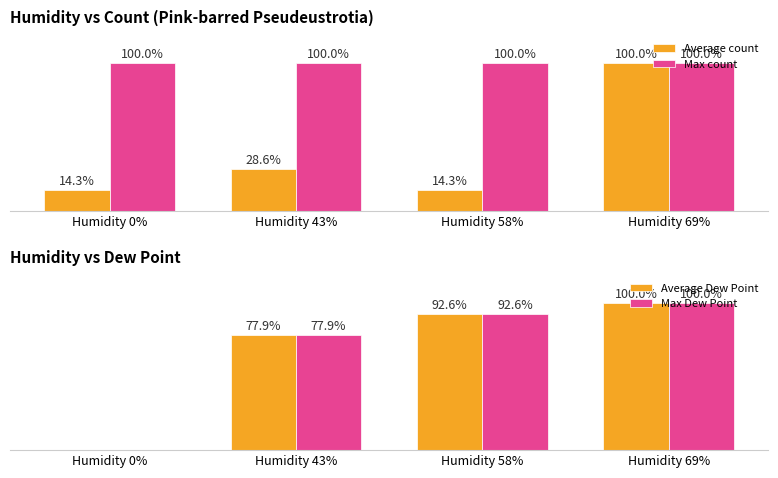

What are all the series names shown in the legend?

Average count, Max count, Average Dew Point, Max Dew Point